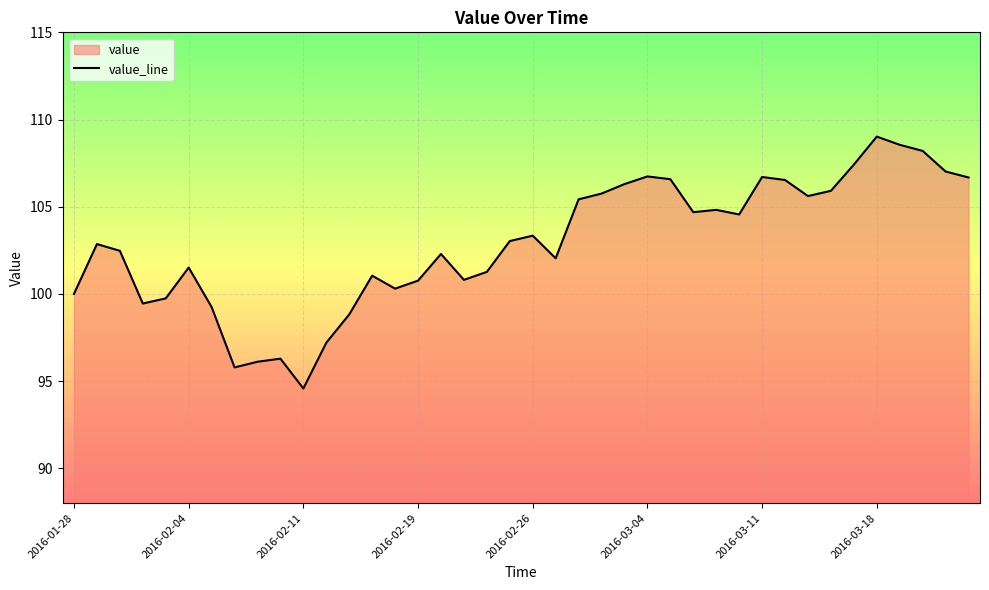

What is the sum of the values at 2016-03-02 and 2016-02-01?

208.2